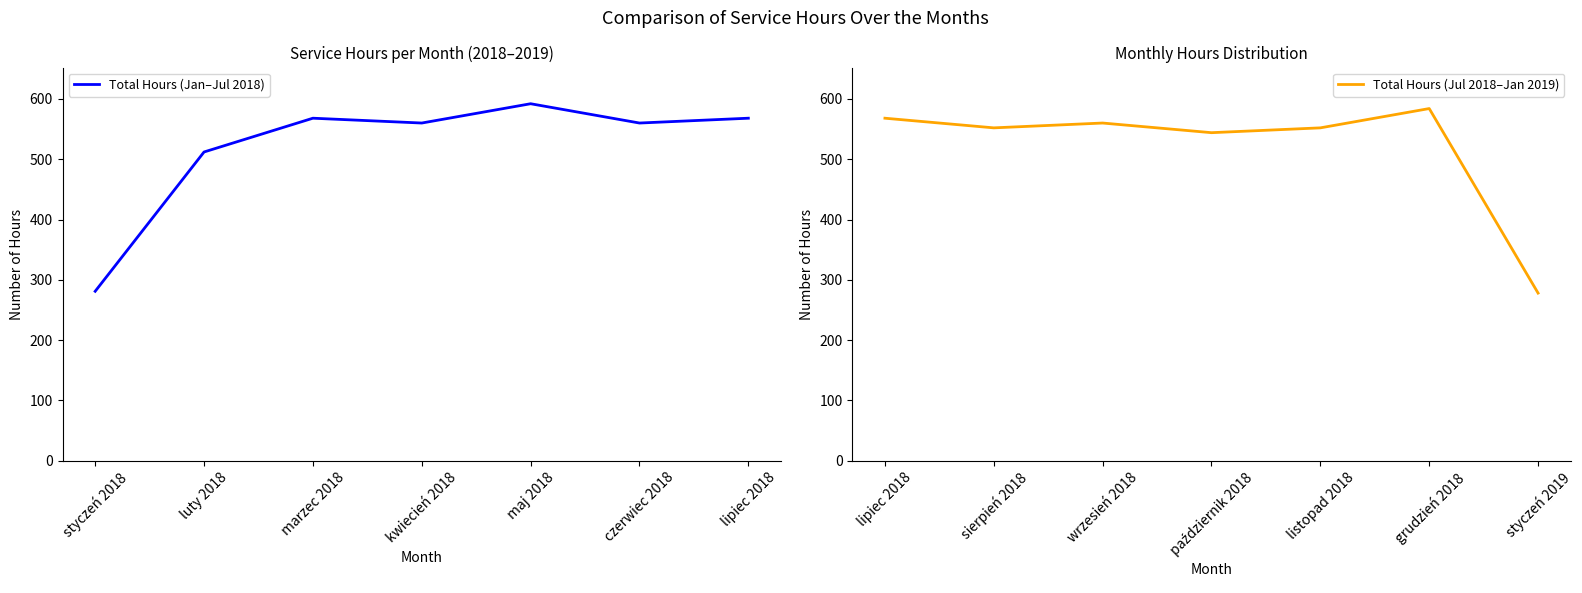

The Total Hours (Jul 2018–Jan 2019) series shows 216 at wrzesień 2018. True or false?

False